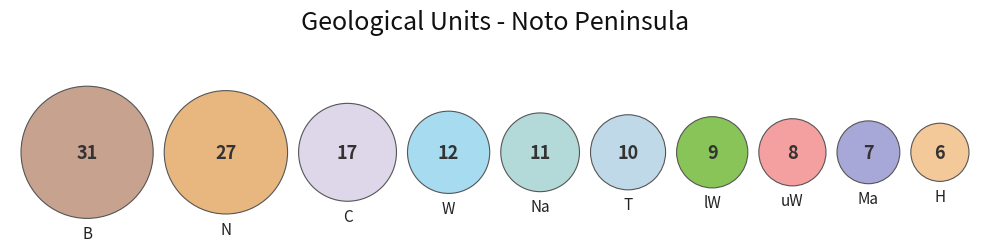

To the nearest percent, what portion does H represent?

4%